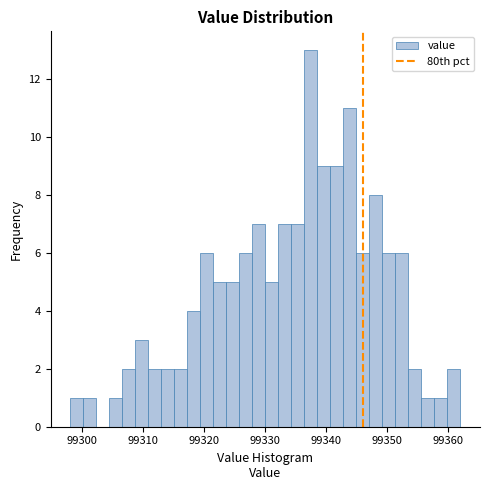

Around what value on the x-axis is the tallest bar? Give the approximate position of its centre, as read against the axis.

99337